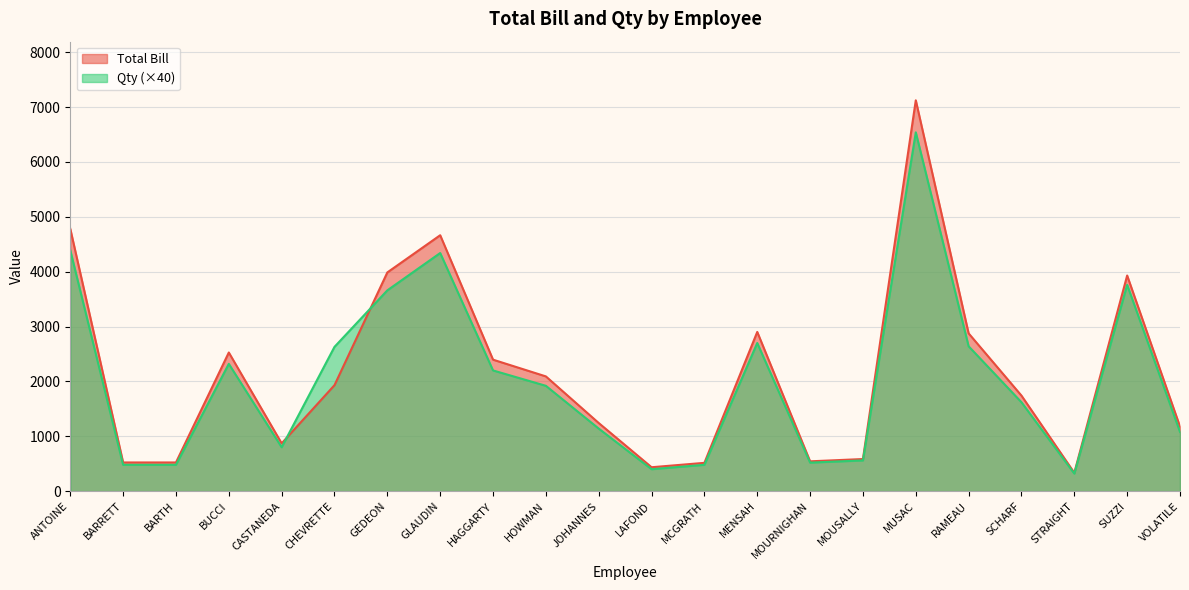

At which label does Qty first exceed 1920?

ANTOINE